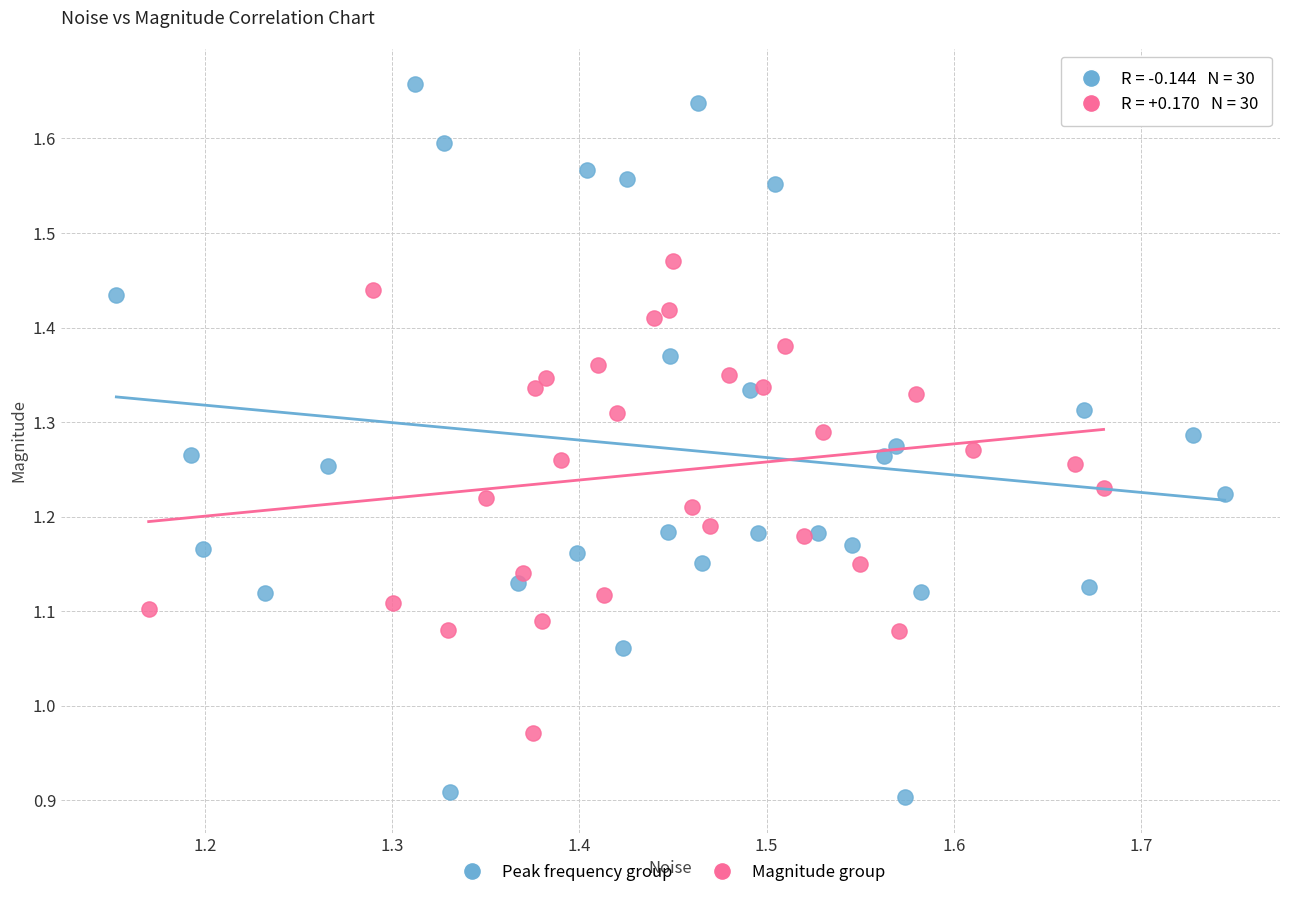

Which series contains the highest Y value?

Peak frequency group